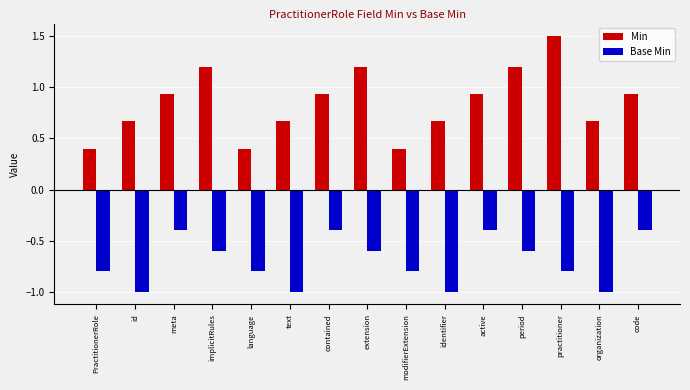

What position from the left is language?

5